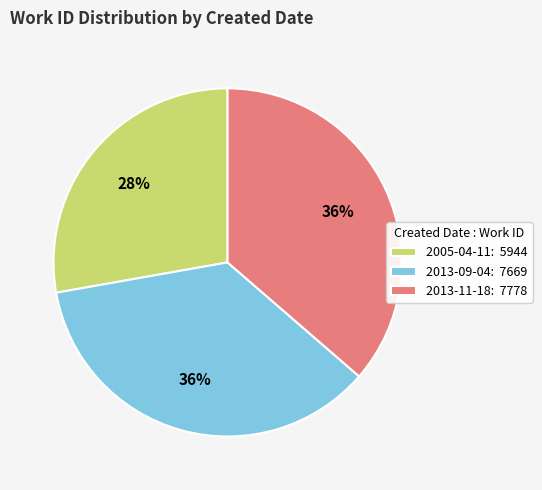

To the nearest percent, what percentage of the pie is 2013-09-04?

36%